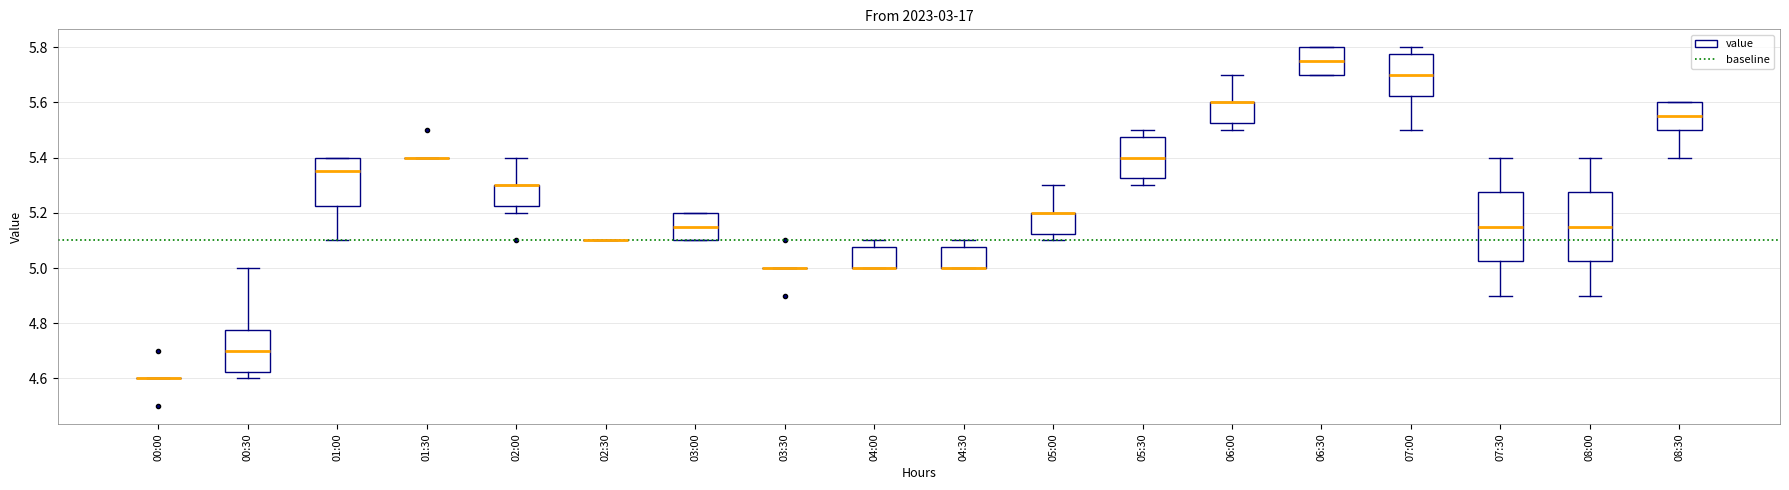

Where does the median line of the box for 07:30 sit on the y-axis? The values are not printed on the chart, so give them approximately, as read against the axis.

5.16